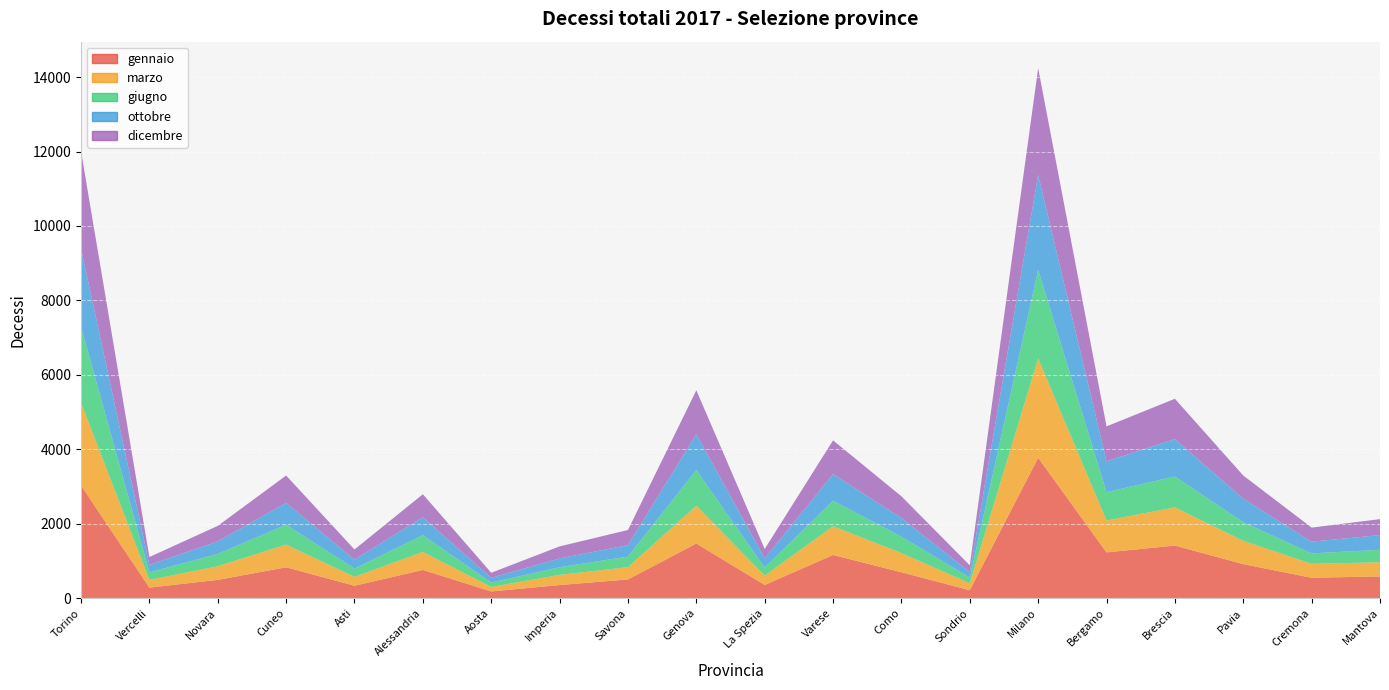

Reading left to right, what are all the values shown in this chart?

gennaio: 3030	283	491	829	333	758	180	352	502	1469	354	1160	695	212	3772	1230	1413	914	547	584
marzo: 2218	208	366	609	239	484	121	273	331	1016	250	773	516	187	2671	857	1025	626	375	380
giugno: 2040	201	331	535	222	450	117	205	283	956	220	683	441	154	2376	761	831	500	280	335
ottobre: 2109	202	338	587	243	482	128	238	309	965	244	718	503	147	2556	829	1004	634	315	395
dicembre: 2614	211	416	735	271	618	136	322	406	1179	253	906	581	181	2866	938	1084	621	378	429